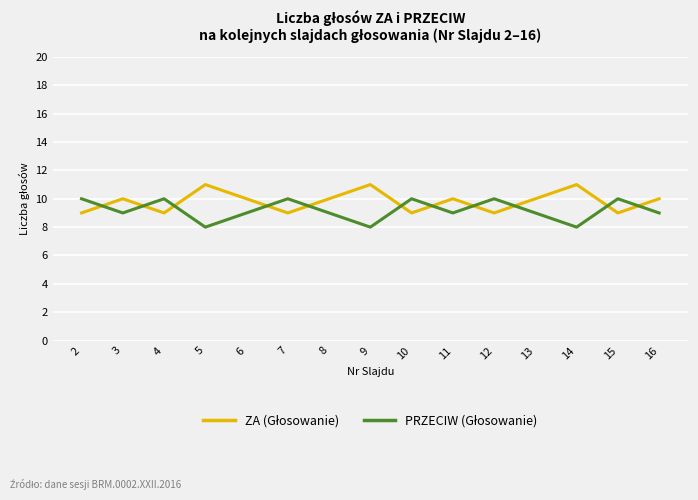

What is the spread (max minus min) of values at 5?

3